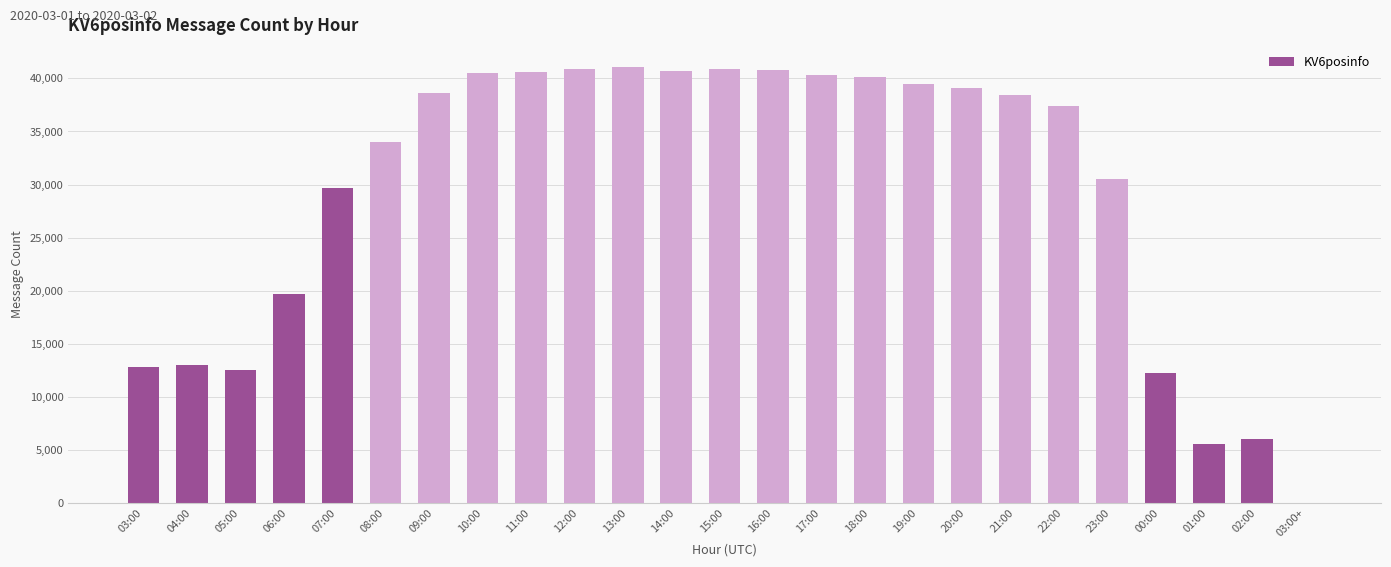

Are the bars horizontal?

No